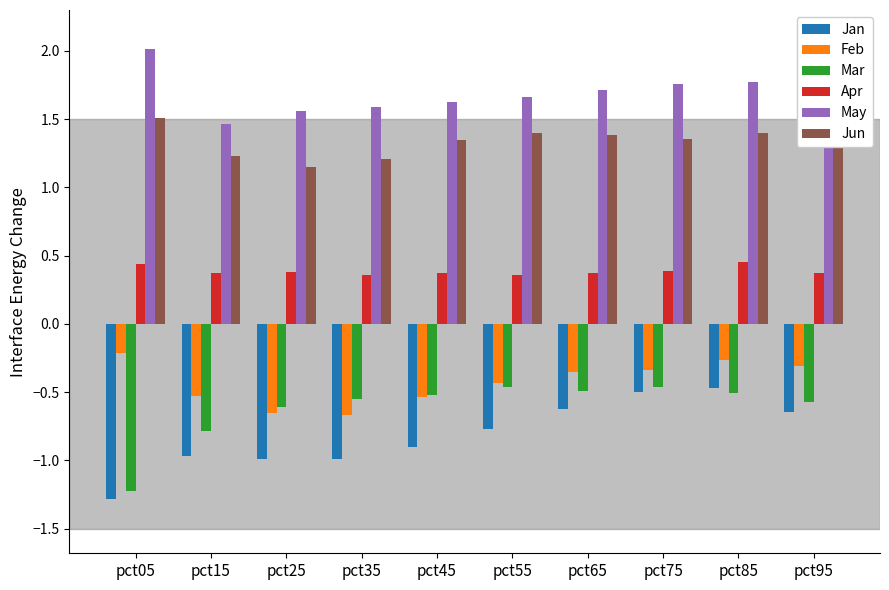

Is it true that Jan equals -0.4 at pct25?

False